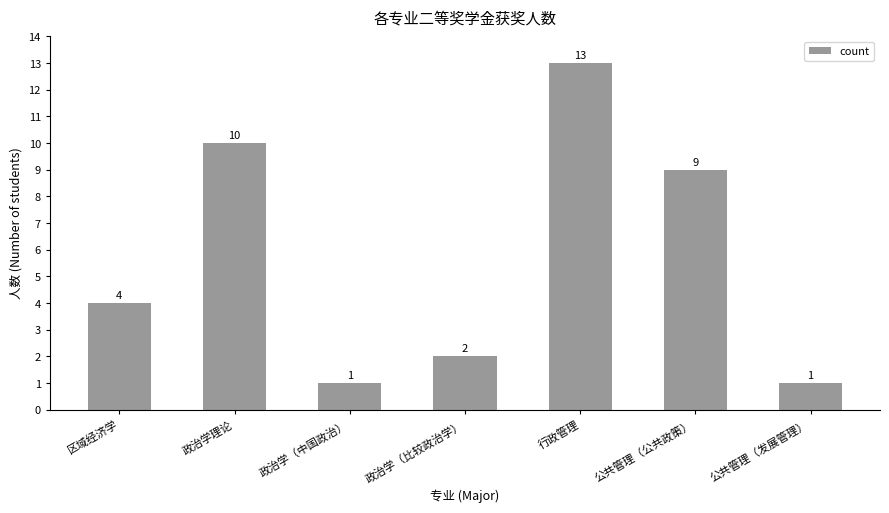

Reading left to right, extract all data points from this chart.

区域经济学=4	政治学理论=10	政治学（中国政治）=1	政治学（比较政治学）=2	行政管理=13	公共管理（公共政策）=9	公共管理（发展管理）=1